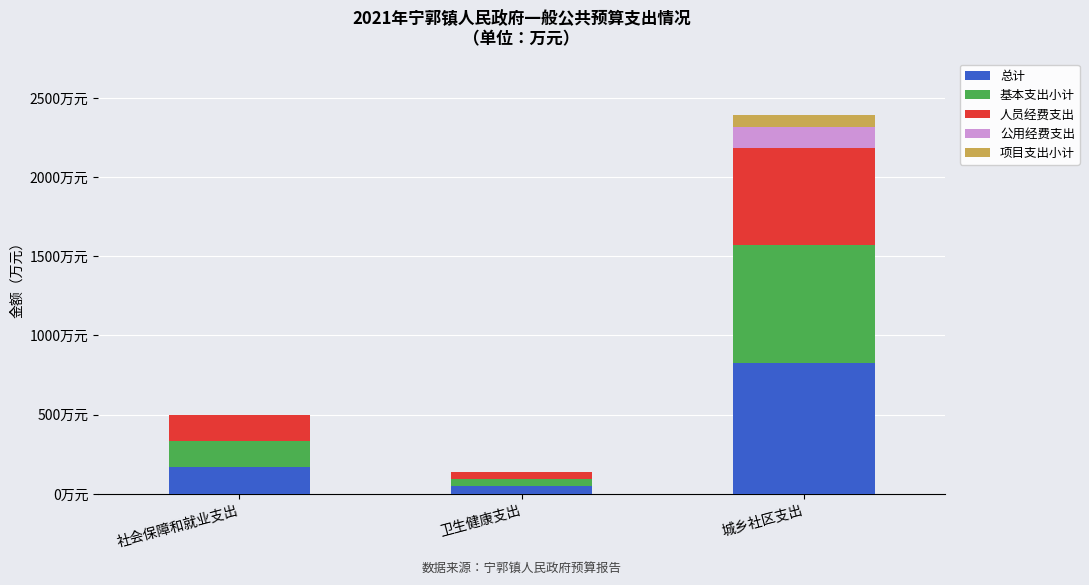

Does the chart contain stacked bars?

Yes